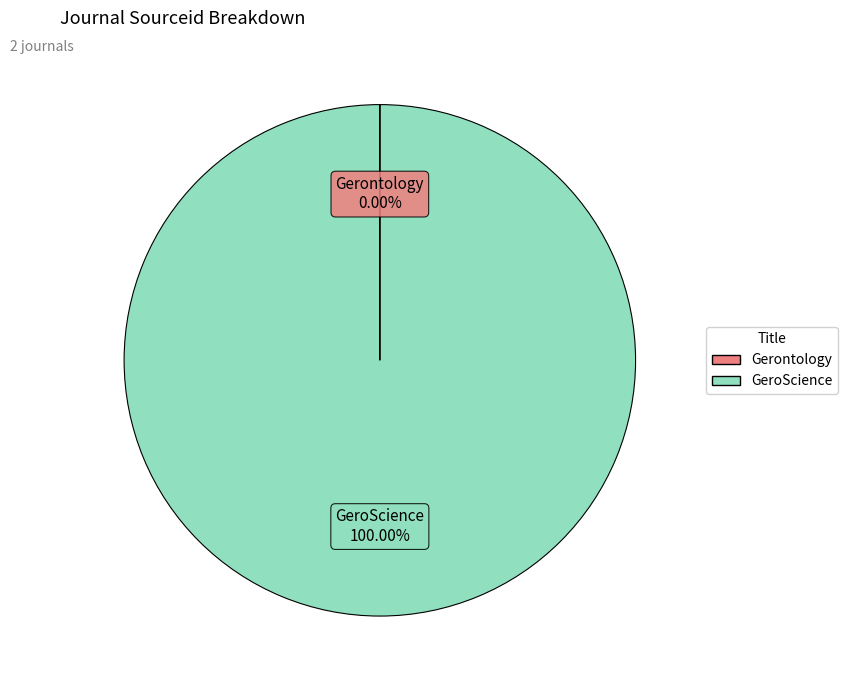

What is the largest slice in the pie chart?

GeroScience